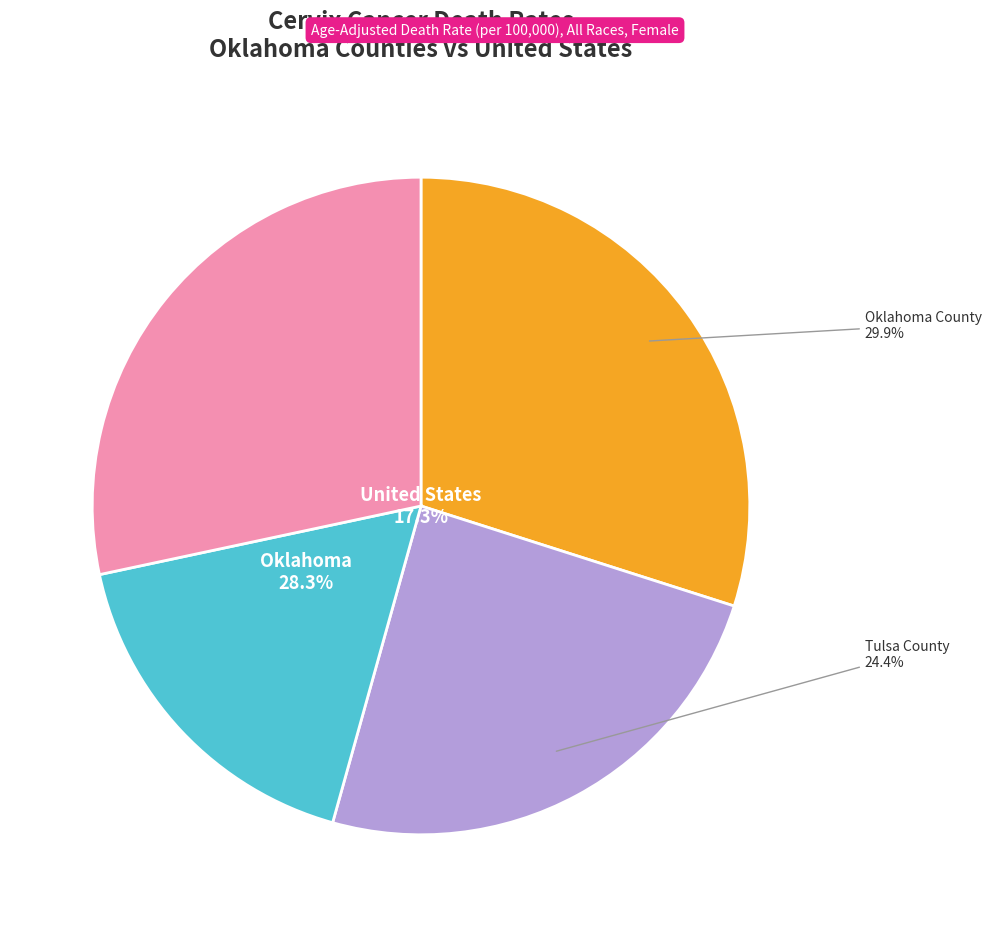

What is the total percentage of Oklahoma County and Oklahoma?

58.3%